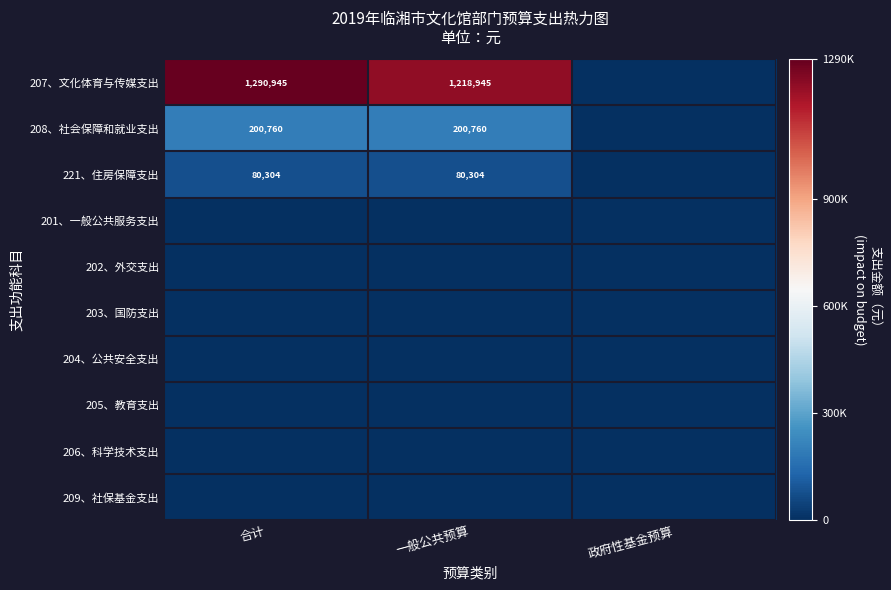

True or false: 221、住房保障支出 has a value of 80304 at 合计.

True